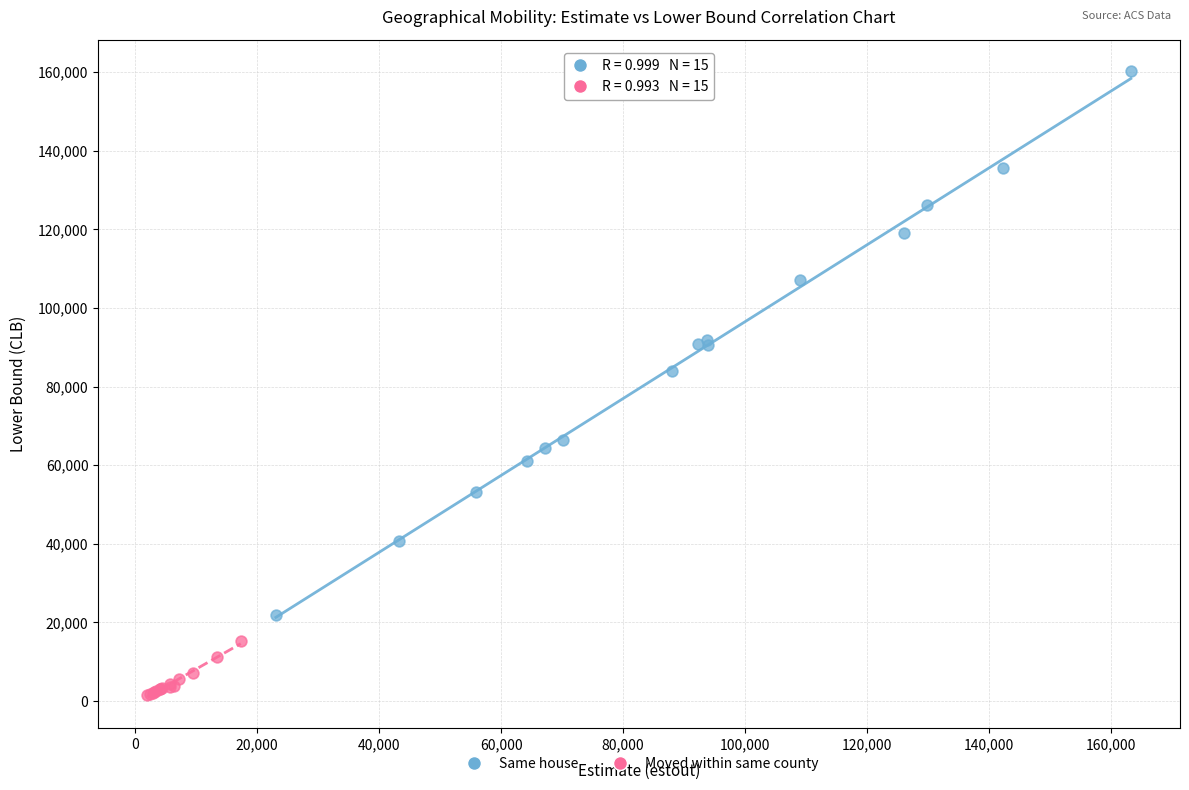

Which series reaches the minimum Y coordinate?

Moved within same county